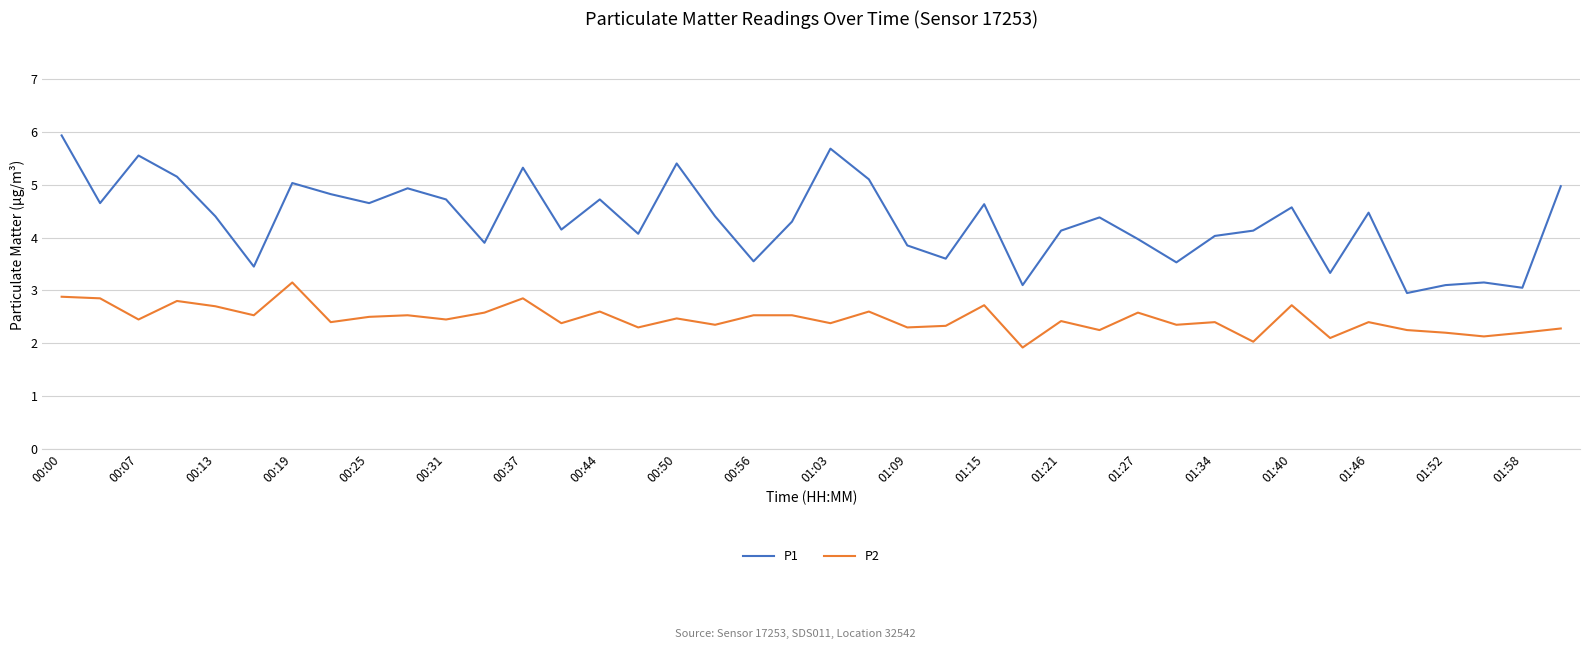

What is the difference between the maximum and minimum values in the P2 series?

1.2